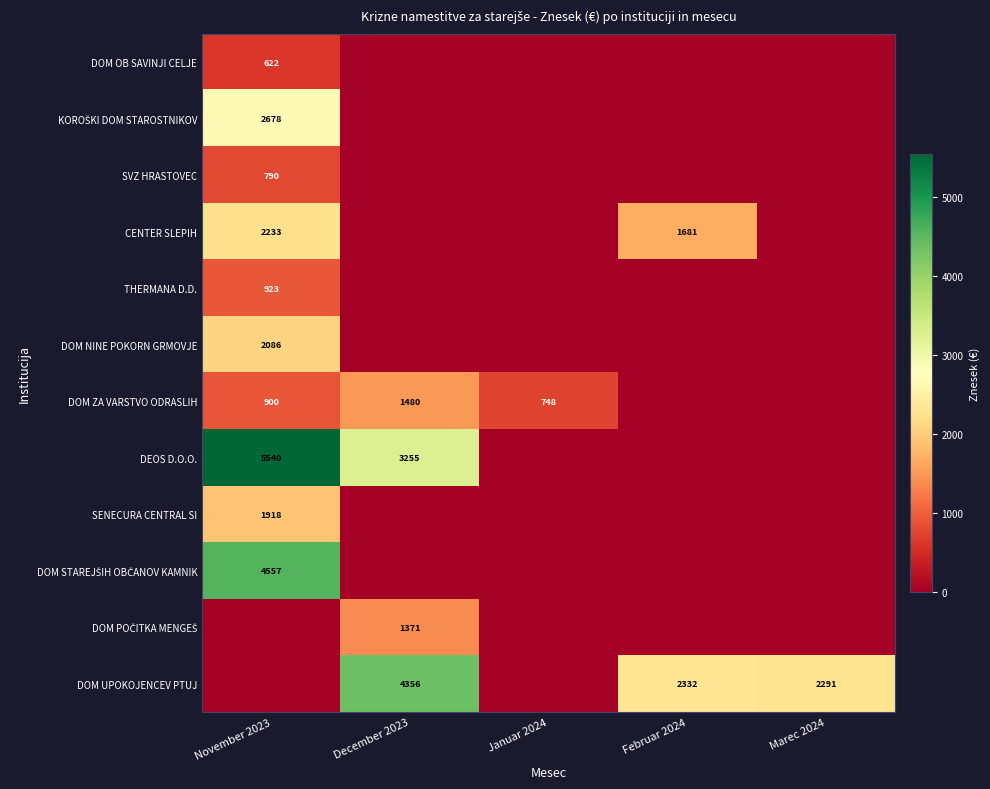

Rank the series by their maximum value, from lowest to highest.

DOM OB SAVINJI CELJE, SVZ HRASTOVEC, THERMANA D.D., DOM POČITKA MENGEŠ, DOM ZA VARSTVO ODRASLIH, SENECURA CENTRAL SI, DOM NINE POKORN GRMOVJE, CENTER SLEPIH, KOROŠKI DOM STAROSTNIKOV, DOM UPOKOJENCEV PTUJ, DOM STAREJŠIH OBČANOV KAMNIK, DEOS D.O.O.